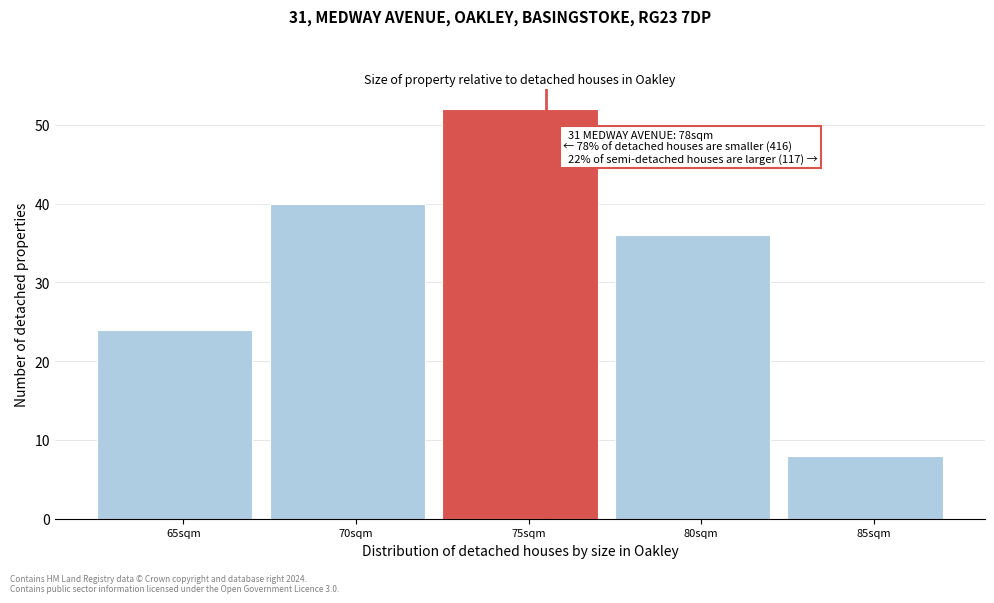

Reading right to left, transcribe all the data shown in this chart.

85sqm=8	80sqm=36	75sqm=52	70sqm=40	65sqm=24